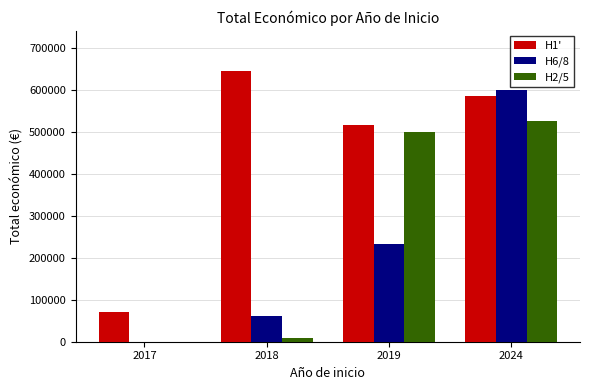

At which category is the sum across all series the highest?

2024